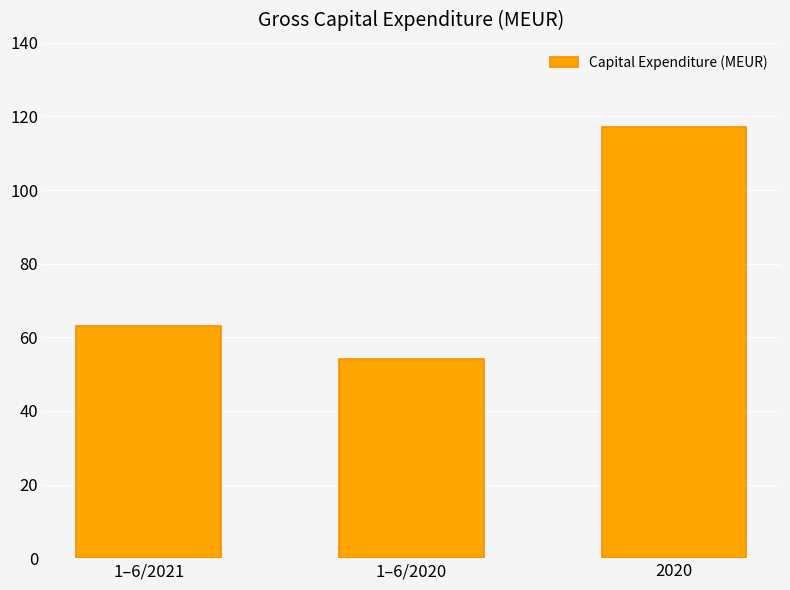

What is the label of the 2nd bar from the right?

1–6/2020